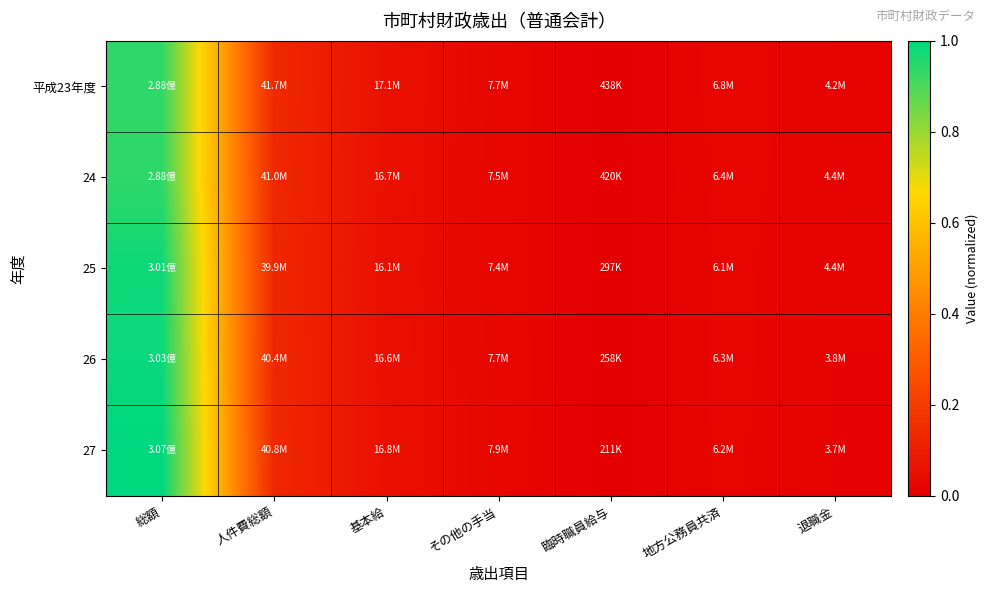

Reading left to right, transcribe all the data shown in this chart.

平成23年度: 総額=0.9	人件費総額=0.1	基本給=0.1	その他の手当=0.0	臨時職員給与=0.0	地方公務員共済=0.0	退職金=0.0
24: 総額=0.9	人件費総額=0.1	基本給=0.1	その他の手当=0.0	臨時職員給与=0.0	地方公務員共済=0.0	退職金=0.0
25: 総額=1.0	人件費総額=0.1	基本給=0.1	その他の手当=0.0	臨時職員給与=0.0	地方公務員共済=0.0	退職金=0.0
26: 総額=1.0	人件費総額=0.1	基本給=0.1	その他の手当=0.0	臨時職員給与=0.0	地方公務員共済=0.0	退職金=0.0
27: 総額=1.0	人件費総額=0.1	基本給=0.1	その他の手当=0.0	臨時職員給与=0.0	地方公務員共済=0.0	退職金=0.0